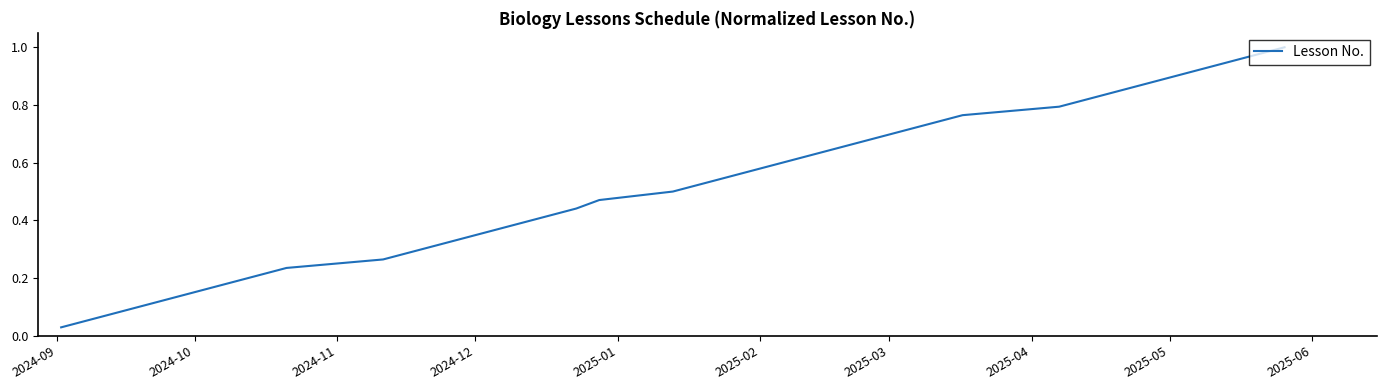

What is the difference between the second highest and second lowest values?

0.9